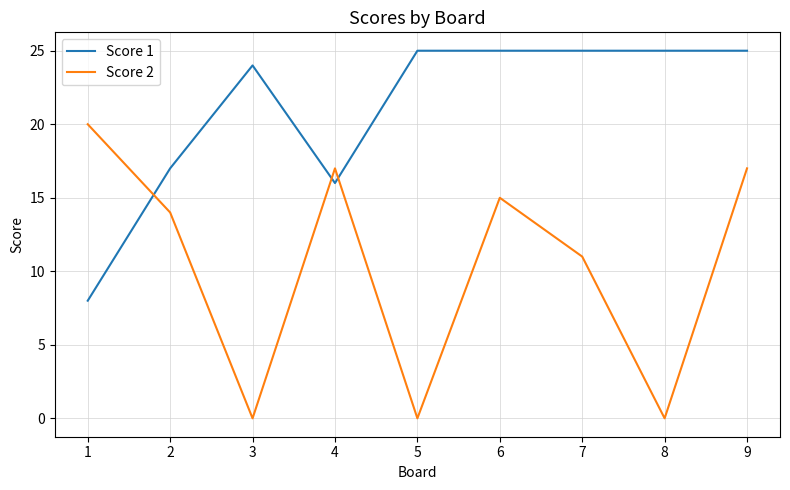

What is the sum of the Score 2 values at 6 and 1?

35